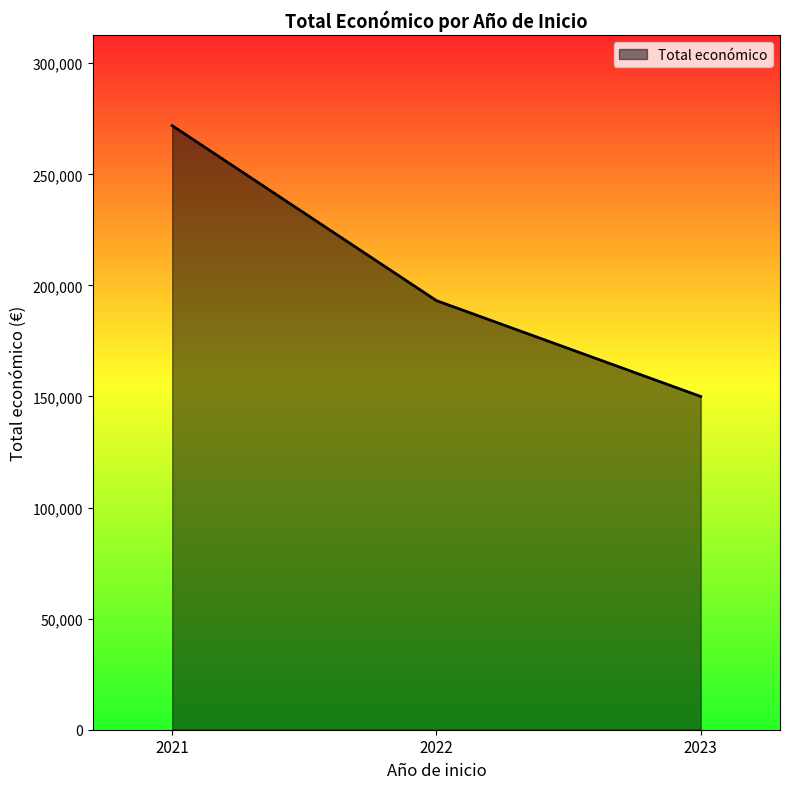

Reading left to right, list all the values displayed in this chart.

271917	193149	150000